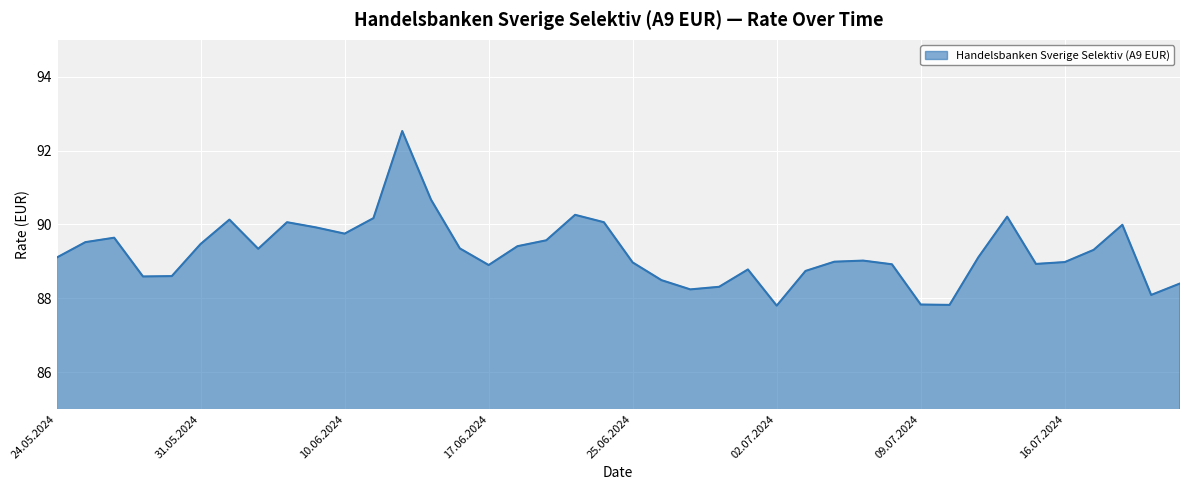

What is the difference between the maximum and minimum values?

4.7